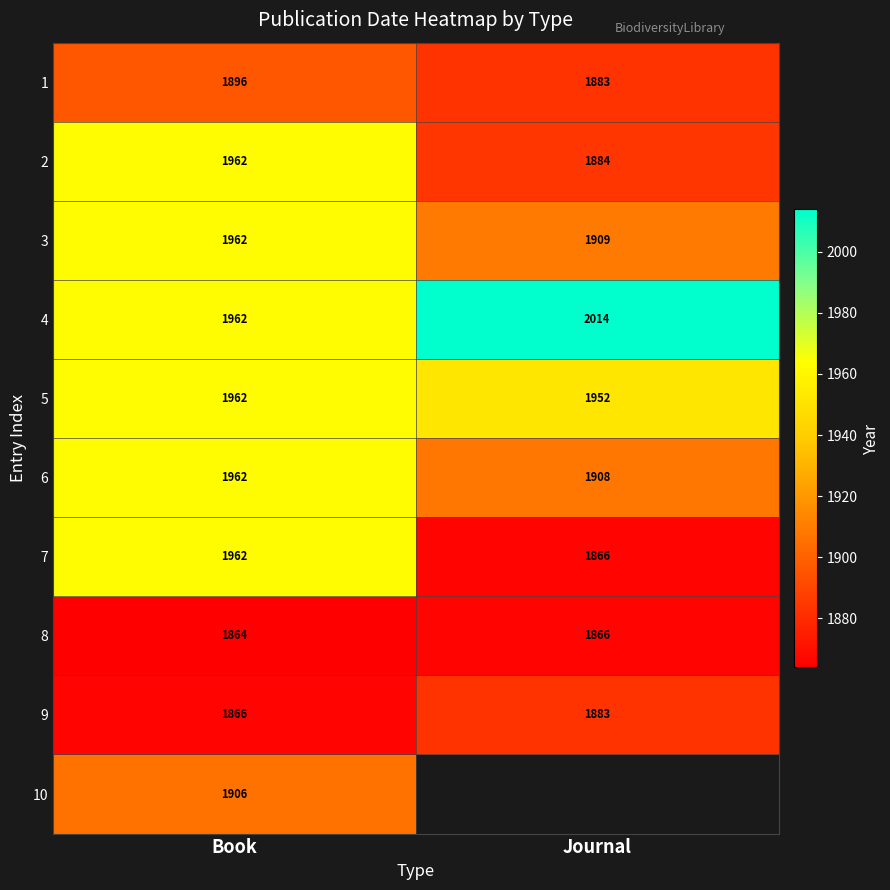

What is the sum of all 7 values?

3828